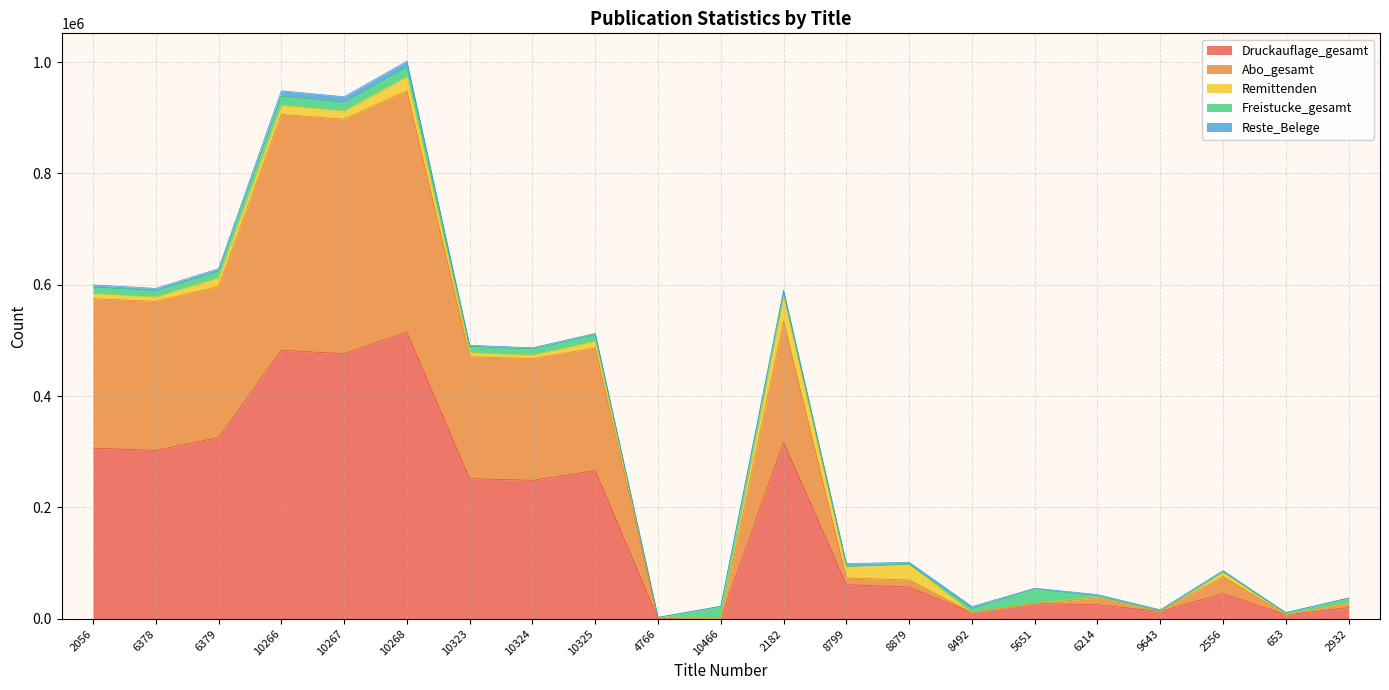

Is the value of Reste_Belege at 2056 greater than the value of Freistucke_gesamt at 8879?

Yes